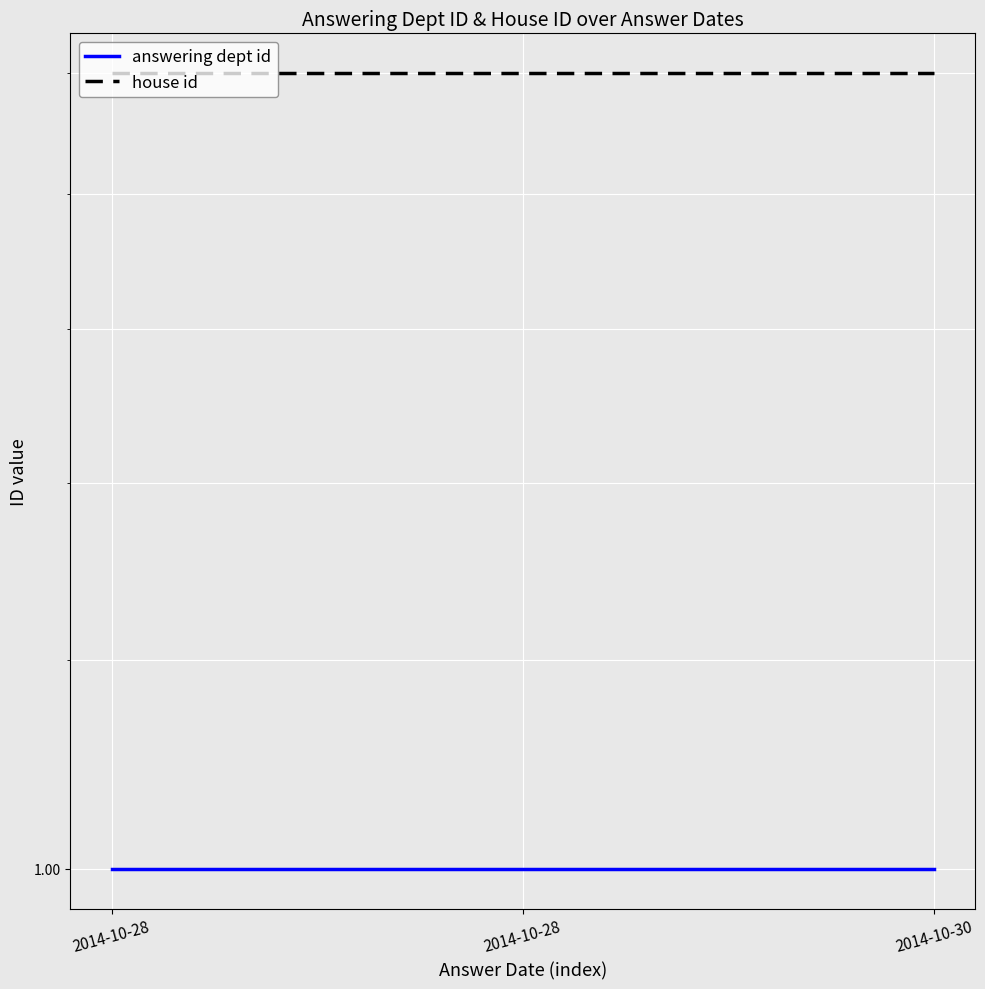

What is the sum of the house id values at 2014-10-30 and 2014-10-28?

4